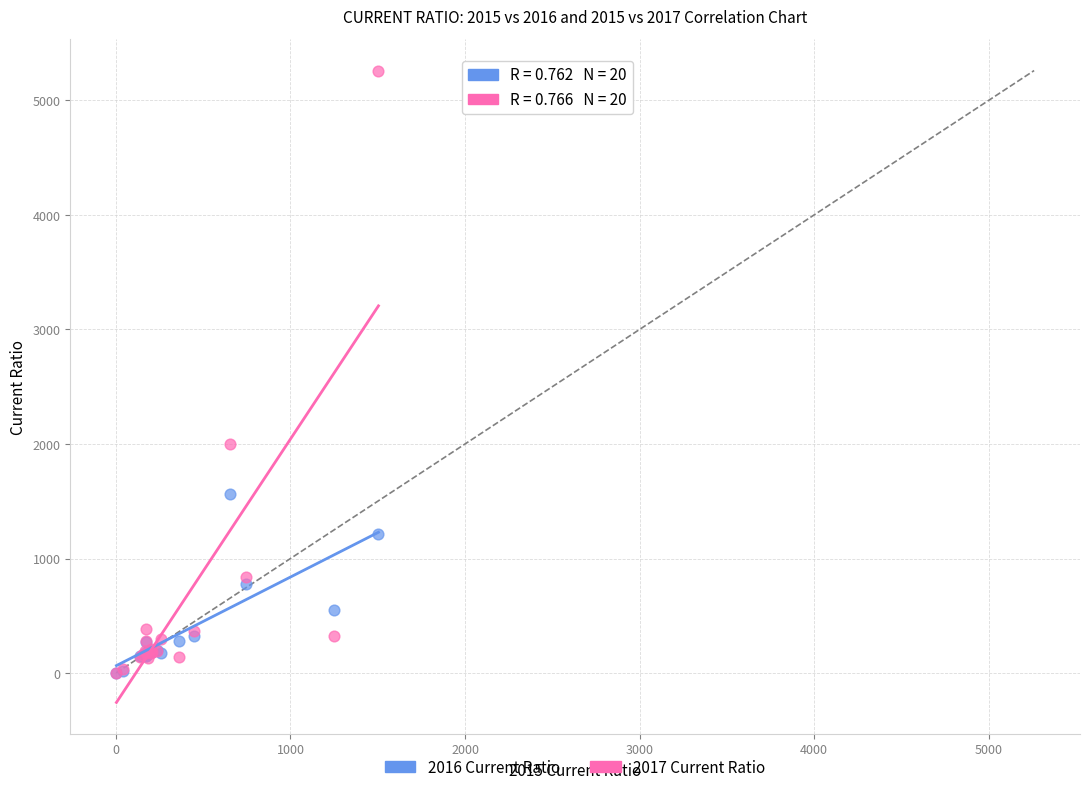

Which series has the largest Y range (max minus min)?

2017 Current Ratio